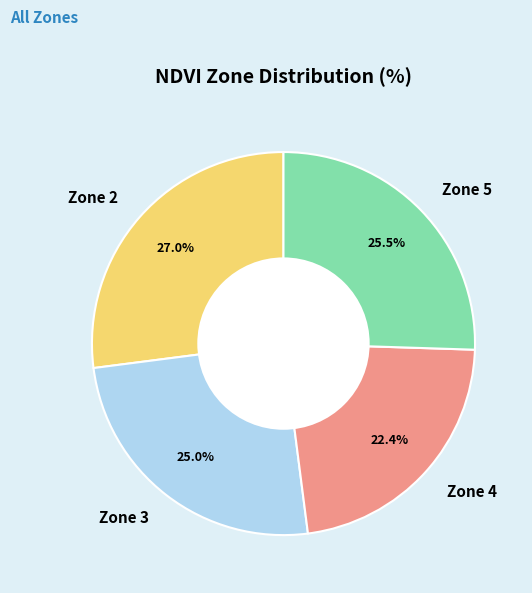

Count the number of slices in the pie.

4